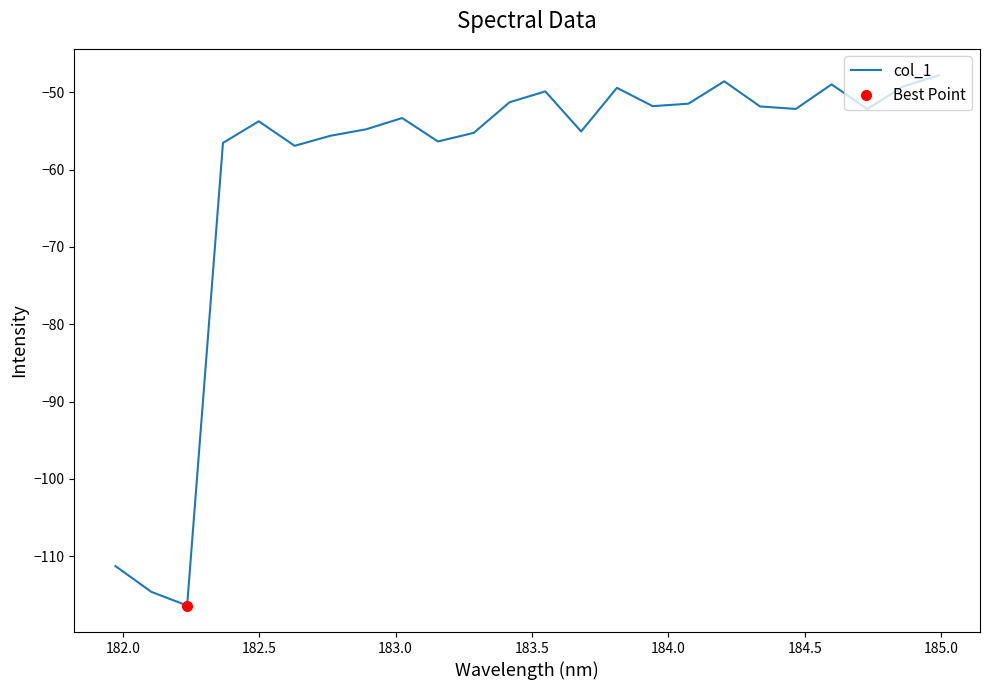

What is the highest value of the col_1 series?

-47.8